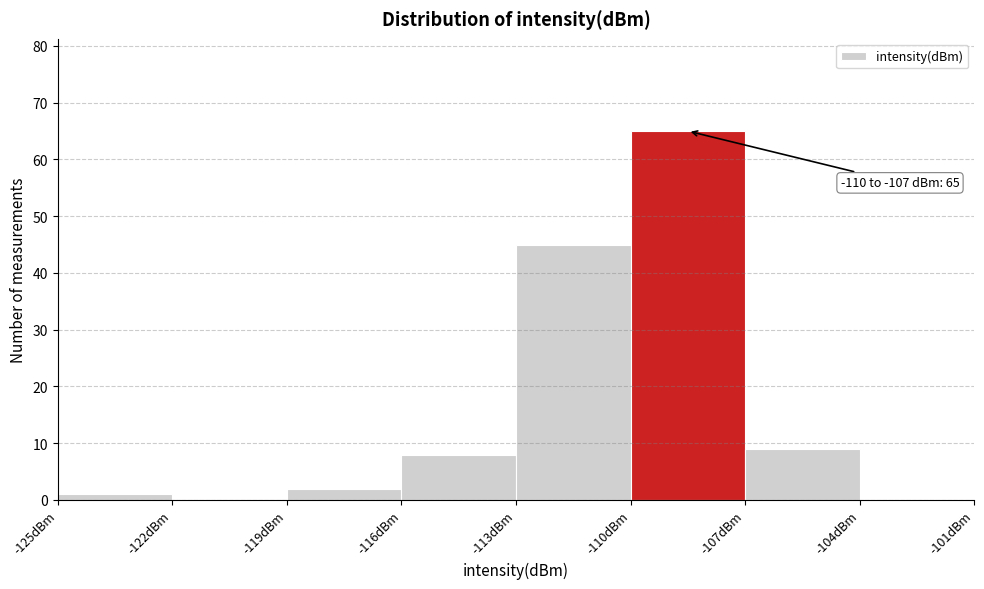

Over which range of the x-axis is the bar tallest?

-110 to -107